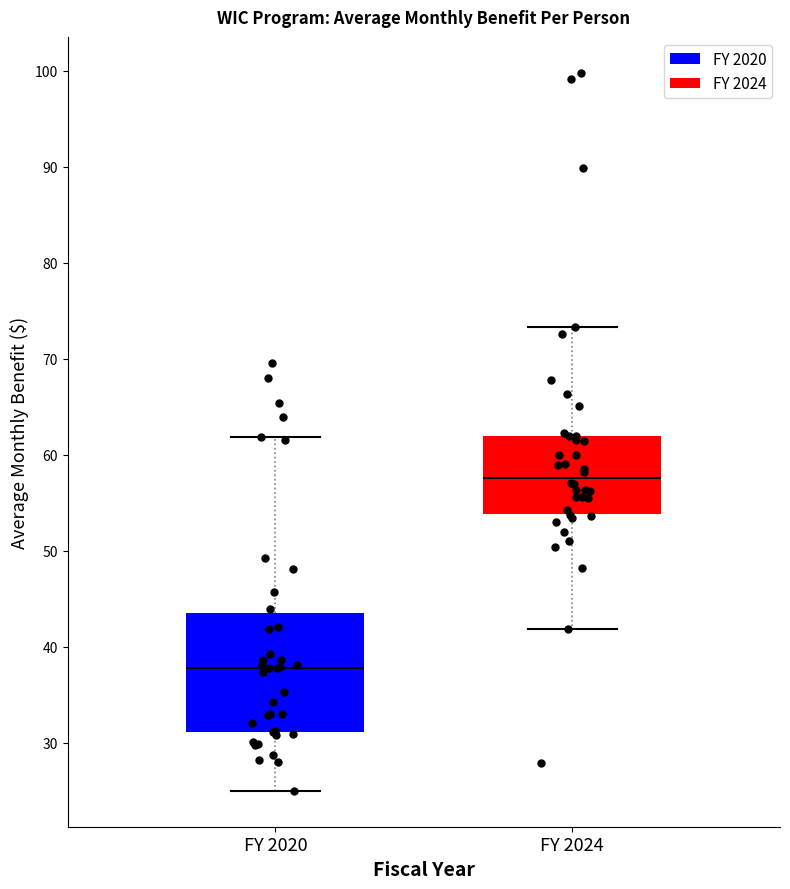

Comparing the boxes themselves (not the whiskers), which one is the tallest?

FY 2020